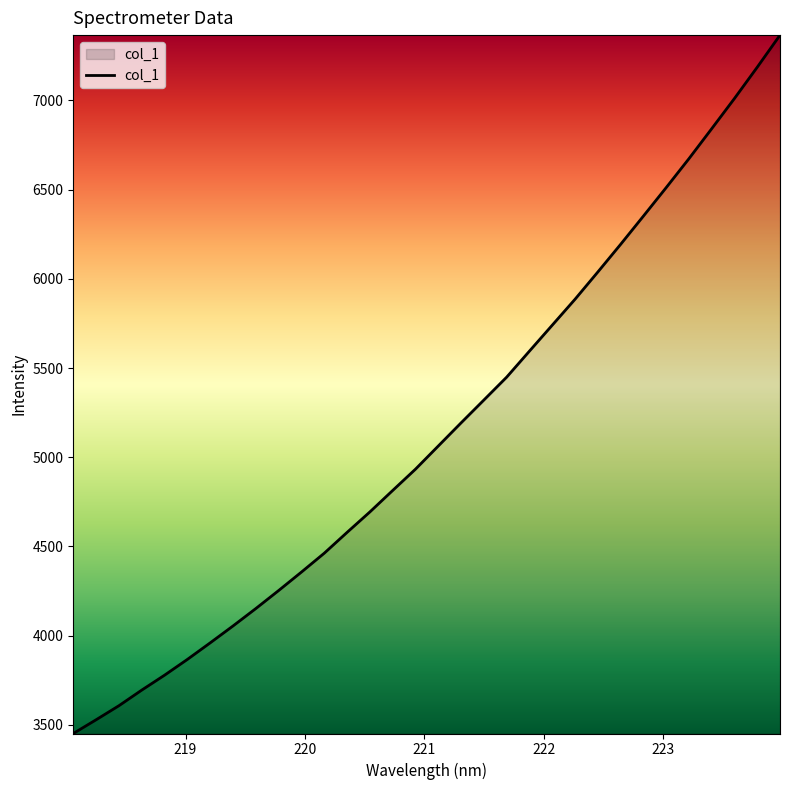

What is the minimum value shown in the chart?

3450.8